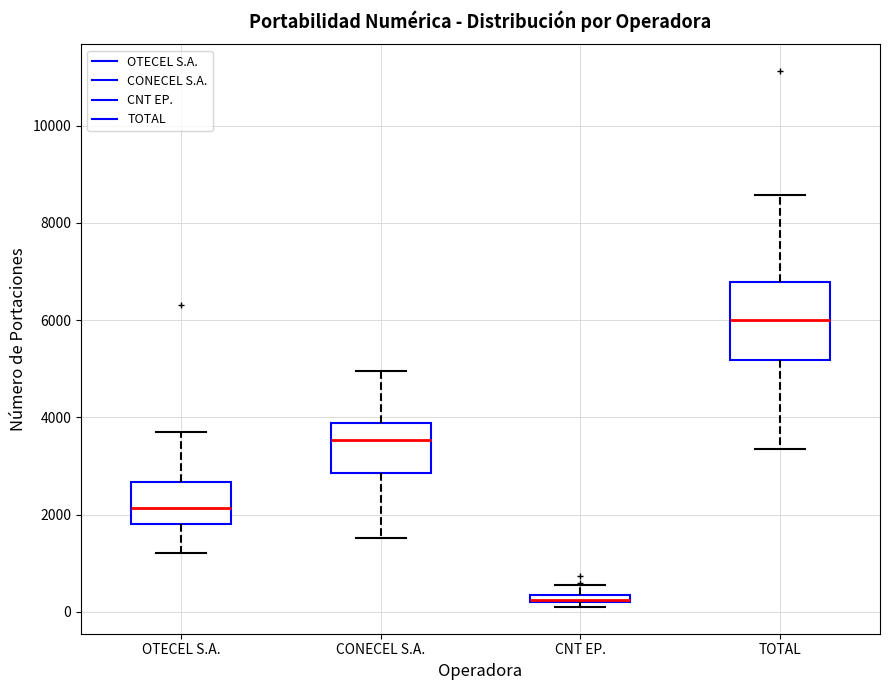

Where is the upper edge of the box for OTECEL S.A. on the y-axis? The values are not printed on the chart, so give them approximately, as read against the axis.

2600